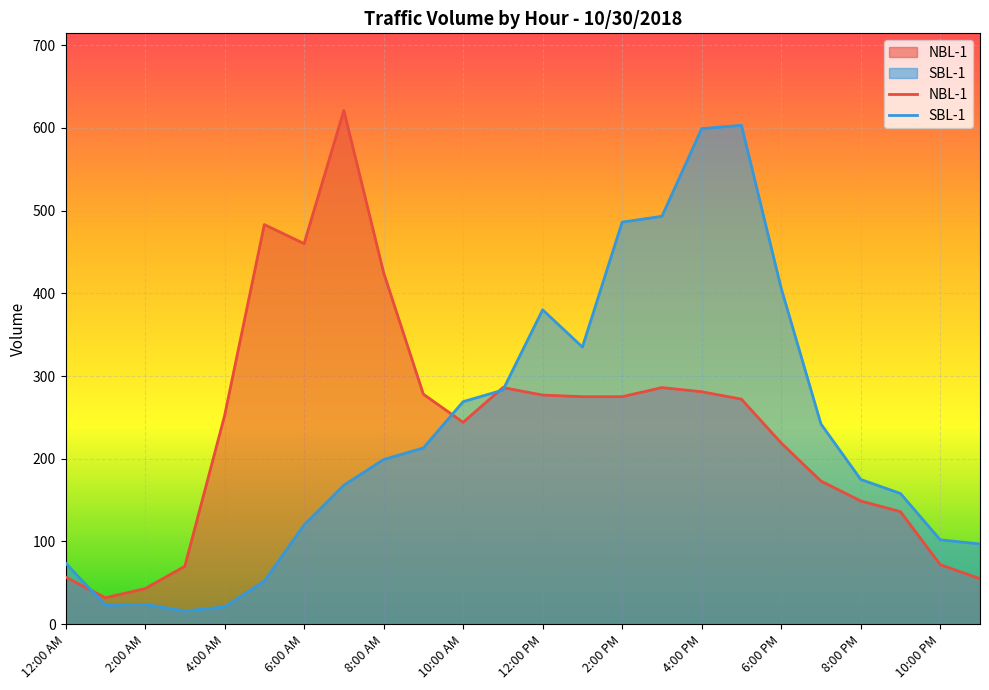

Is the value of SBL-1 at 10:00 AM greater than the value of NBL-1 at 10:00 PM?

Yes